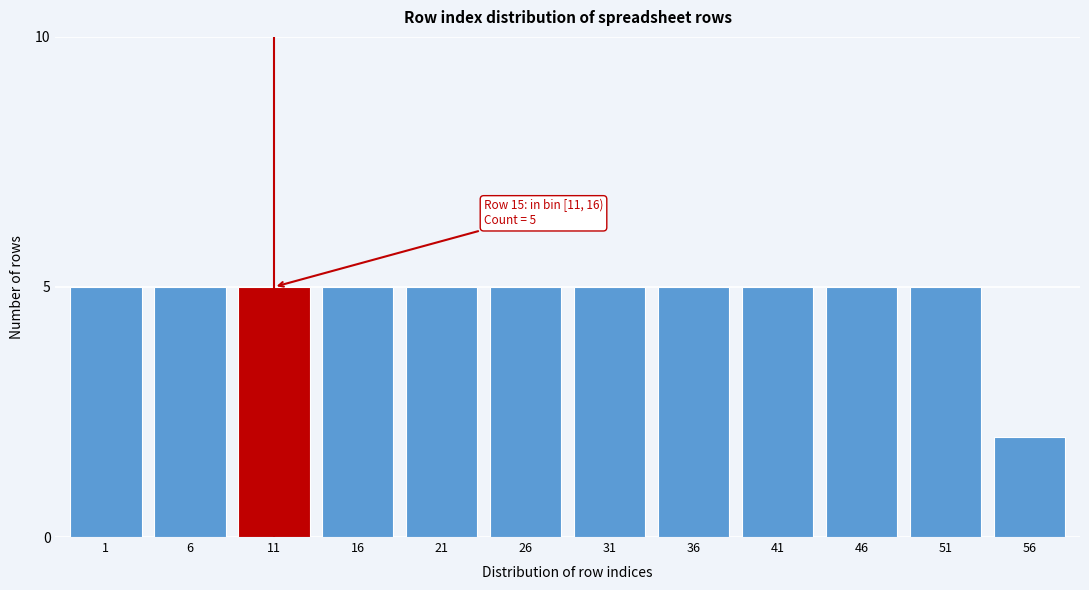

Reading left to right, what are all the values shown in this chart?

5	5	5	5	5	5	5	5	5	5	5	2